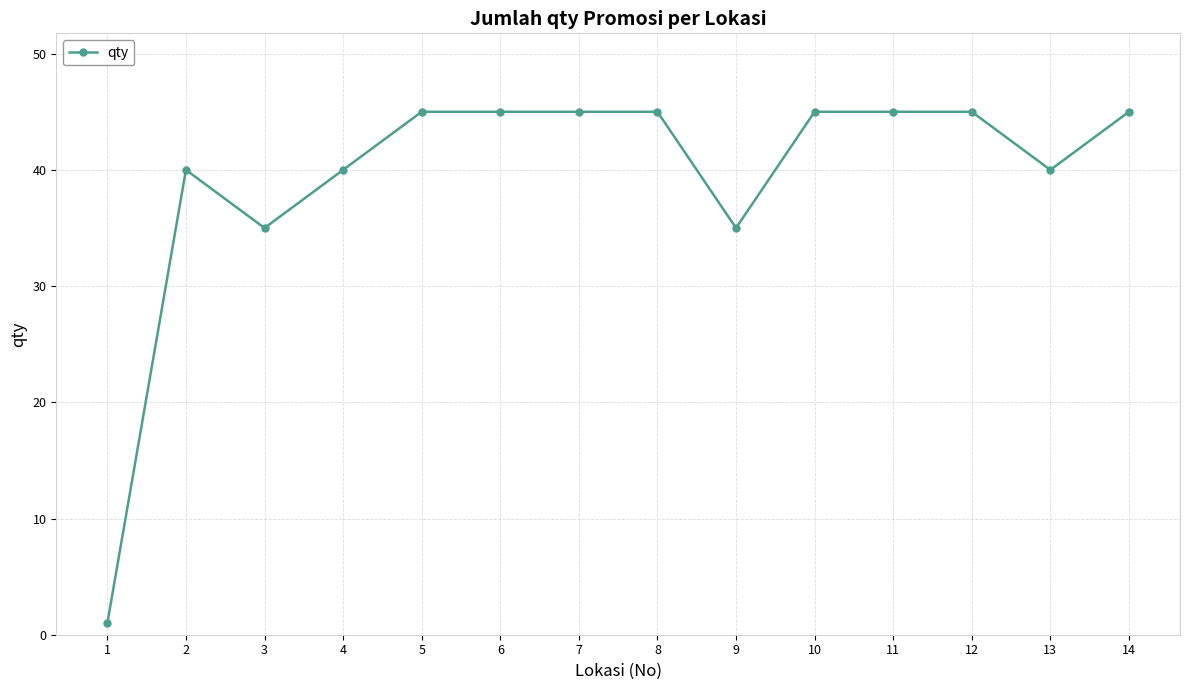

True or false: the data has more than 0 interior local peaks.

True